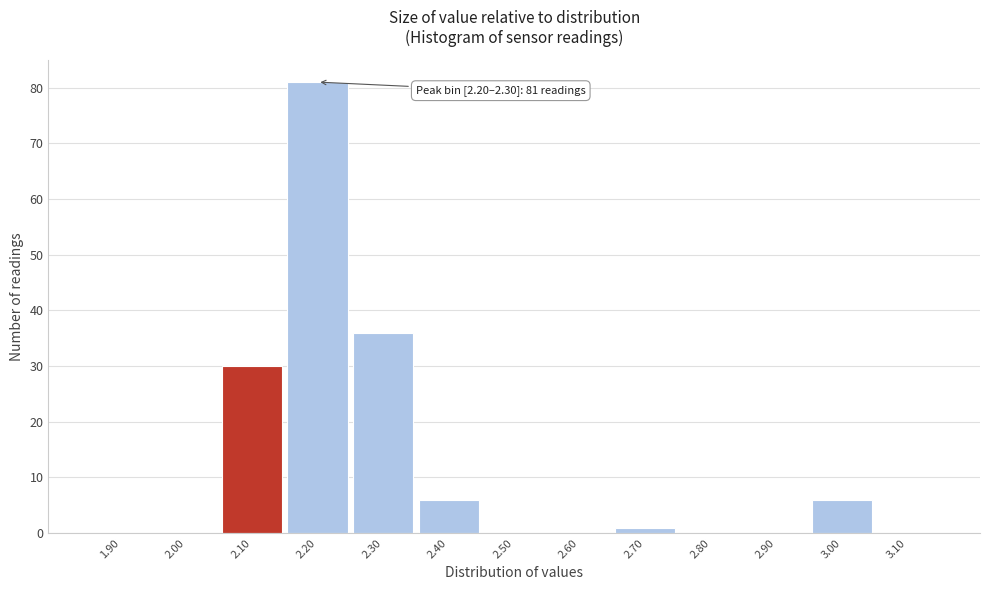

Reading left to right, transcribe all the data shown in this chart.

1.90=0	2.00=0	2.10=30	2.20=81	2.30=36	2.40=6	2.50=0	2.60=0	2.70=1	2.80=0	2.90=0	3.00=6	3.10=0